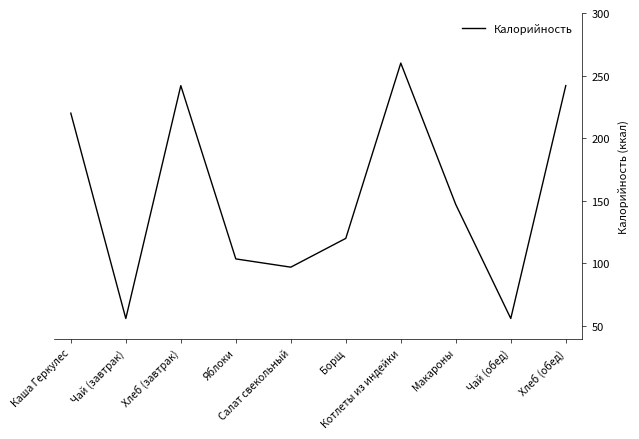

At which label is the value closest to 158?

Макароны